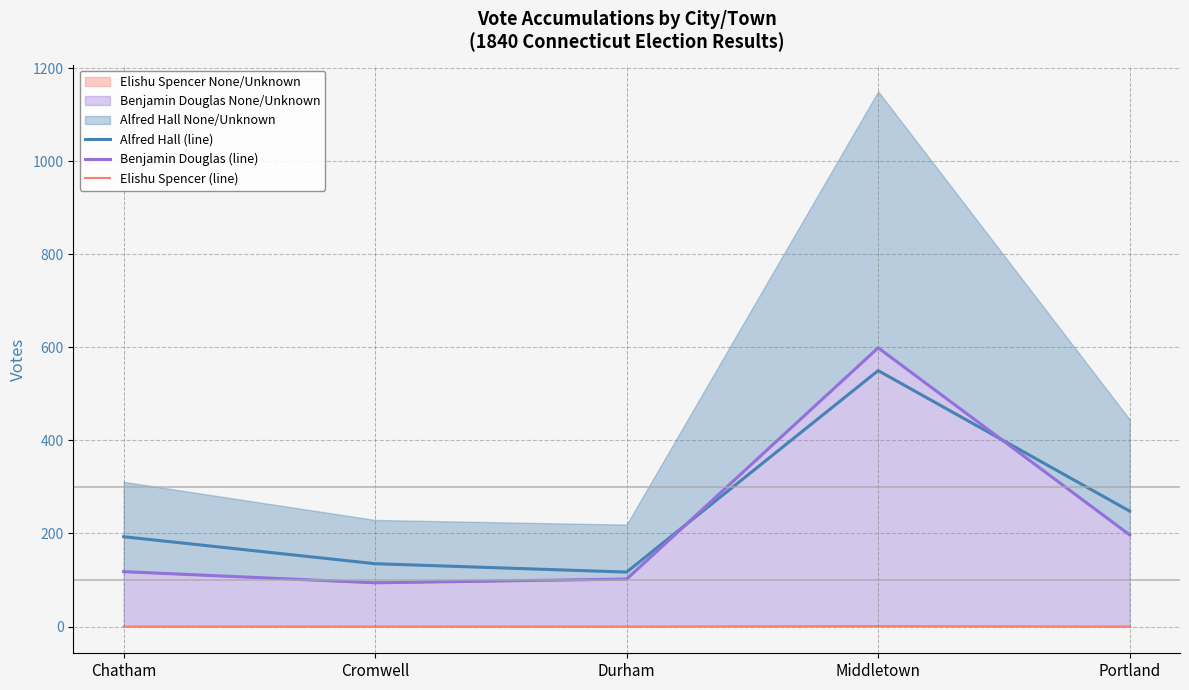

Reading right to left, list all the values displayed in this chart.

Alfred Hall (line): 248	550	117	135	193
Benjamin Douglas (line): 197	599	102	94	118
Elishu Spencer (line): 0	1	0	0	0